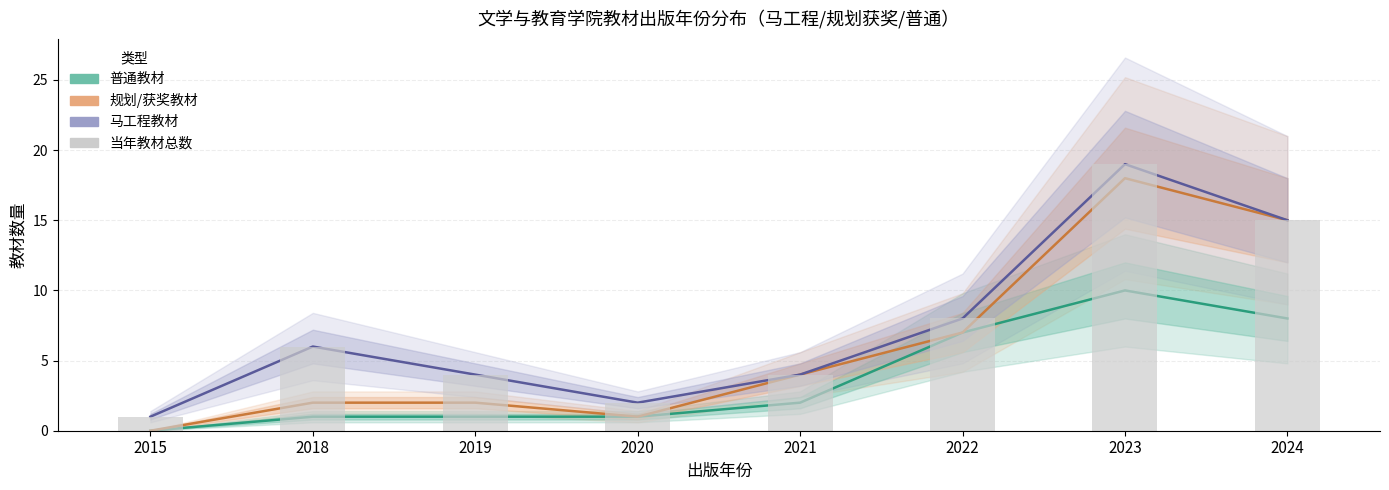

Which series has the largest range (max minus min)?

规划/获奖教材